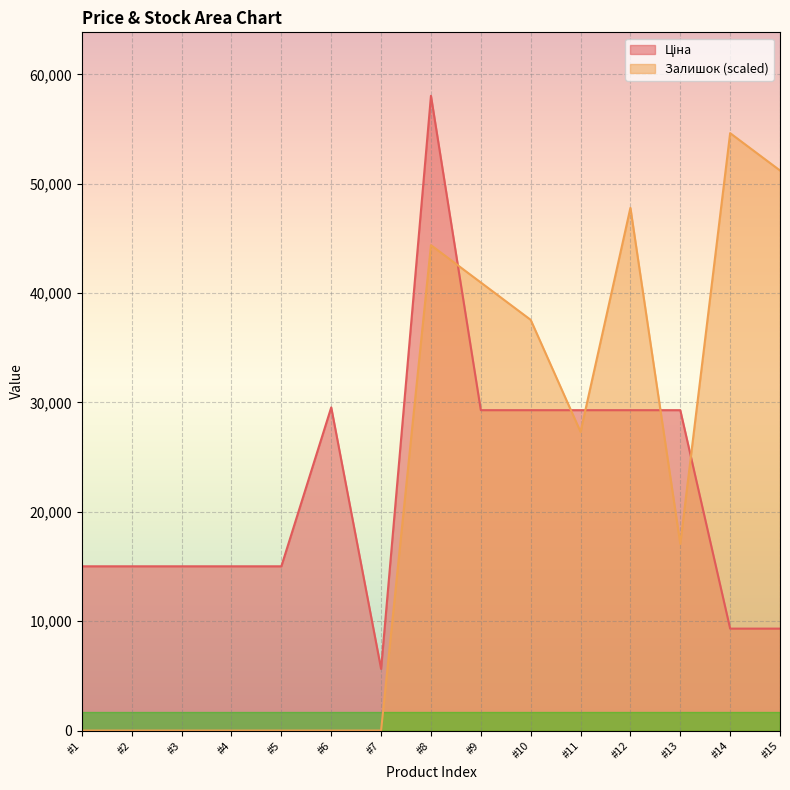

How many intersections are there between Залишок and Ціна?

5